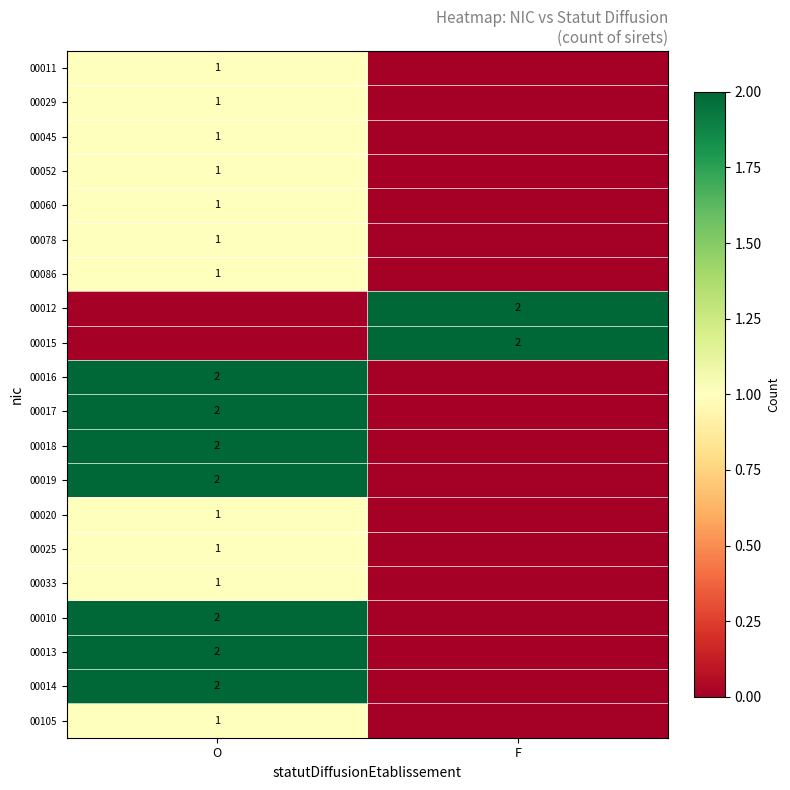

What is the difference between the highest and lowest values at F?

2